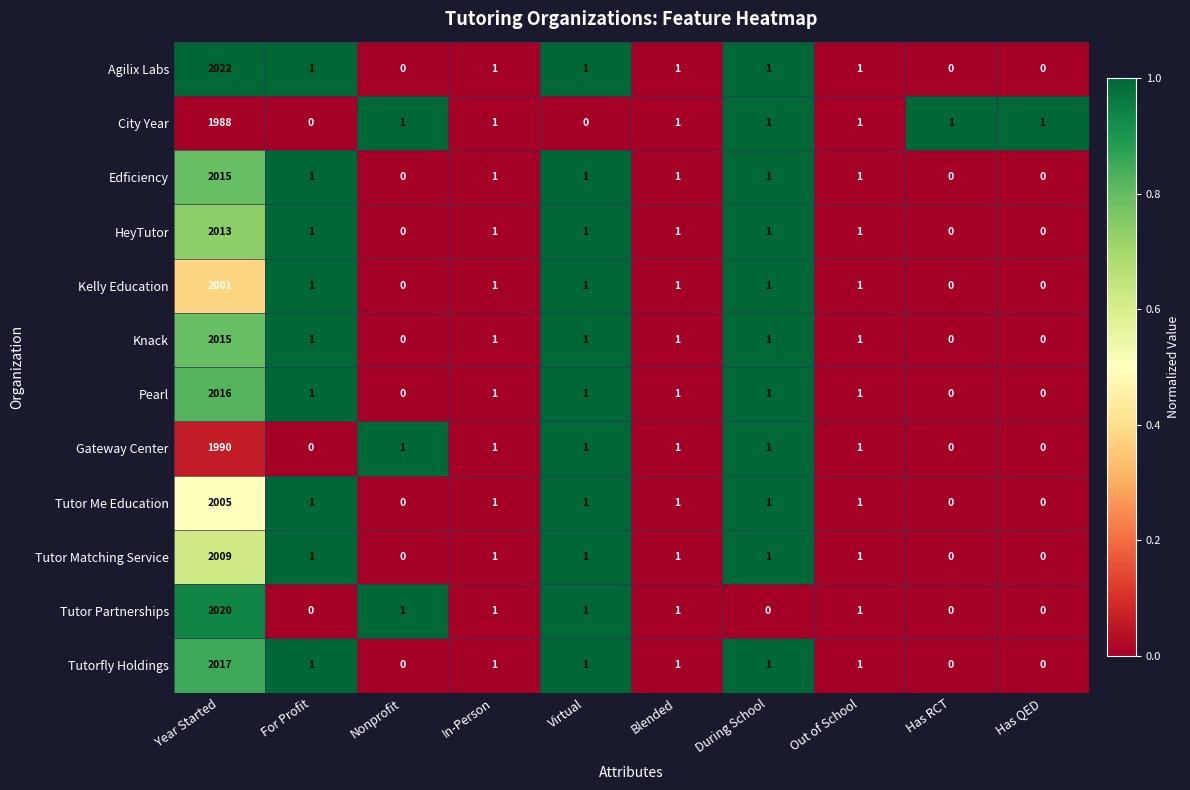

Which series has the largest range (max minus min)?

Agilix Labs